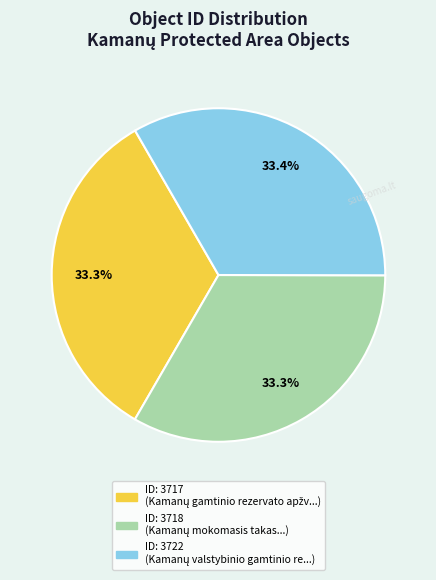

How many slices are in this pie chart?

3